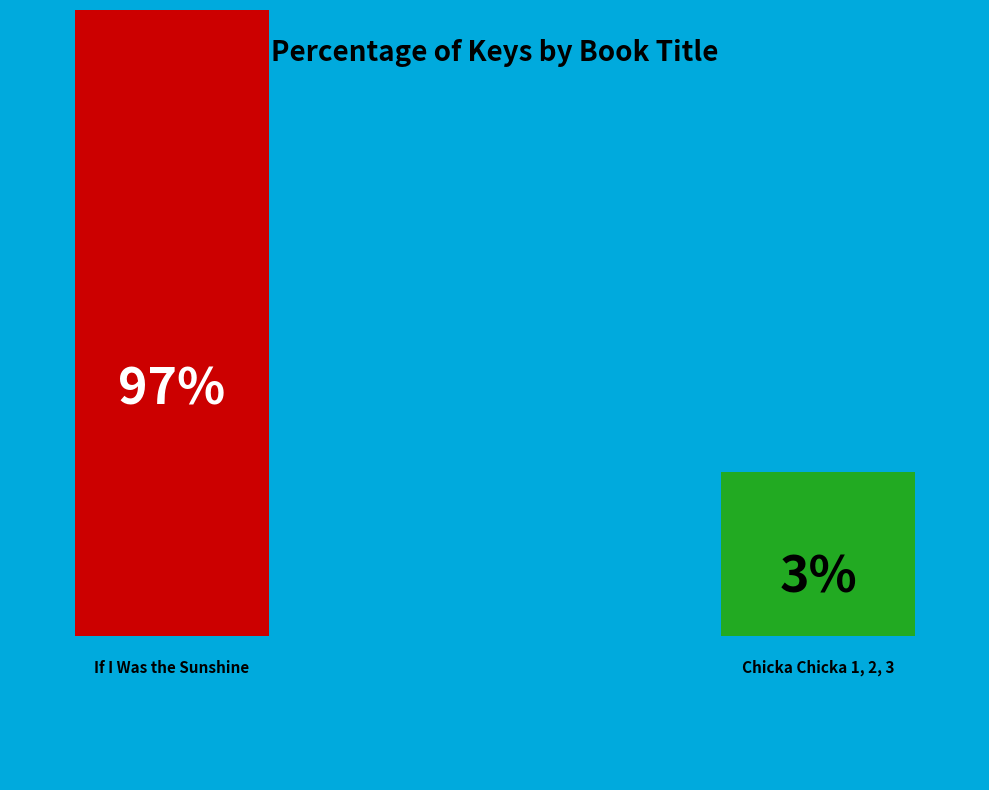

What is the ratio of the value at If I Was the Sunshine to the value at Chicka Chicka 1, 2, 3?

29.6